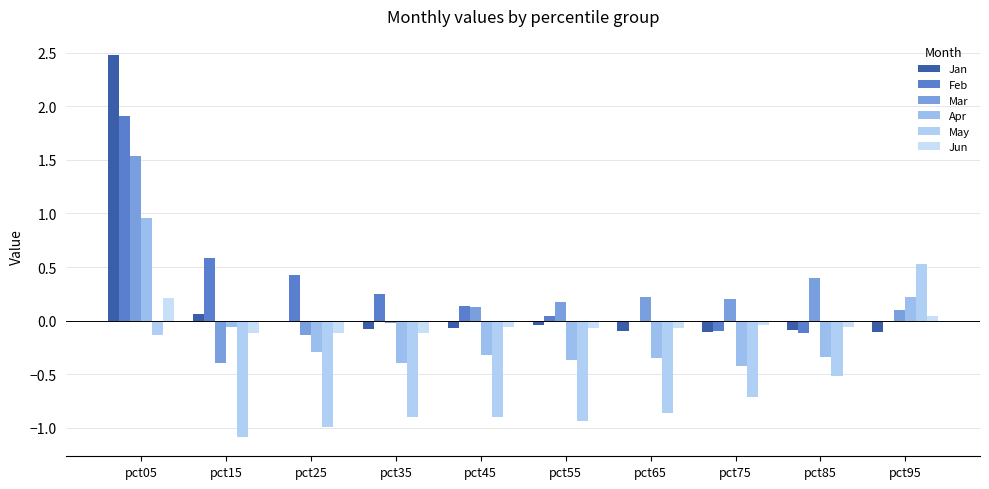

Reading left to right, list all the values displayed in this chart.

Jan: pct05=2.5	pct15=0.1	pct25=-0.0	pct35=-0.1	pct45=-0.1	pct55=-0.0	pct65=-0.1	pct75=-0.1	pct85=-0.1	pct95=-0.1
Feb: pct05=1.9	pct15=0.6	pct25=0.4	pct35=0.3	pct45=0.1	pct55=0.0	pct65=0.0	pct75=-0.1	pct85=-0.1	pct95=-0.0
Mar: pct05=1.5	pct15=-0.4	pct25=-0.1	pct35=-0.0	pct45=0.1	pct55=0.2	pct65=0.2	pct75=0.2	pct85=0.4	pct95=0.1
Apr: pct05=1.0	pct15=-0.1	pct25=-0.3	pct35=-0.4	pct45=-0.3	pct55=-0.4	pct65=-0.4	pct75=-0.4	pct85=-0.3	pct95=0.2
May: pct05=-0.1	pct15=-1.1	pct25=-1.0	pct35=-0.9	pct45=-0.9	pct55=-0.9	pct65=-0.9	pct75=-0.7	pct85=-0.5	pct95=0.5
Jun: pct05=0.2	pct15=-0.1	pct25=-0.1	pct35=-0.1	pct45=-0.1	pct55=-0.1	pct65=-0.1	pct75=-0.0	pct85=-0.1	pct95=0.0